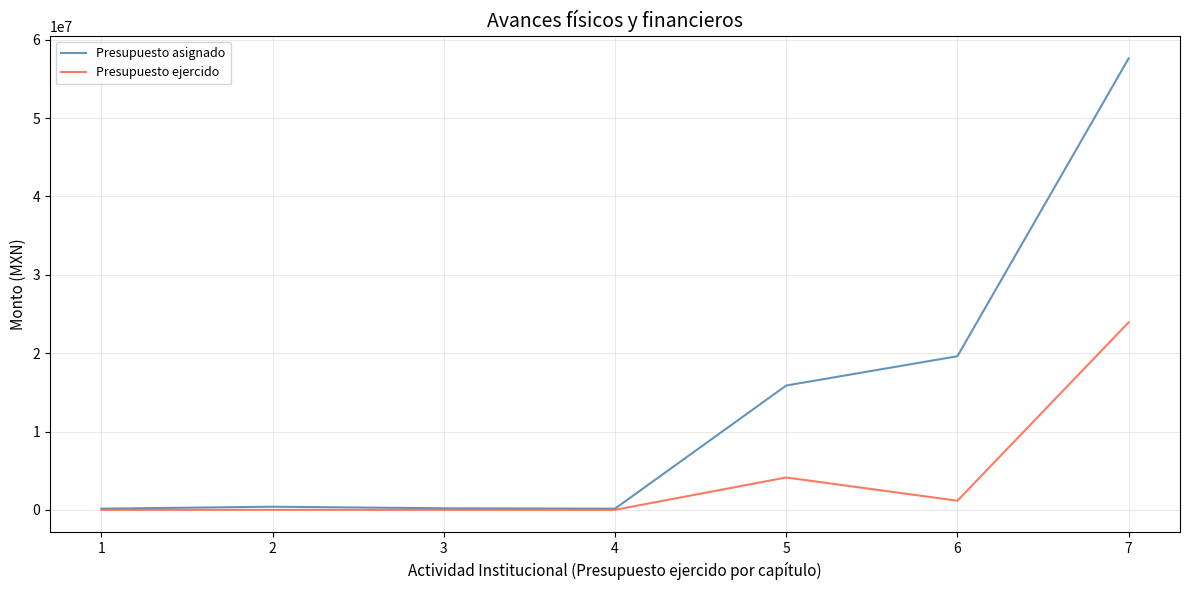

The Presupuesto asignado series shows 9473321.2 at 4. True or false?

False